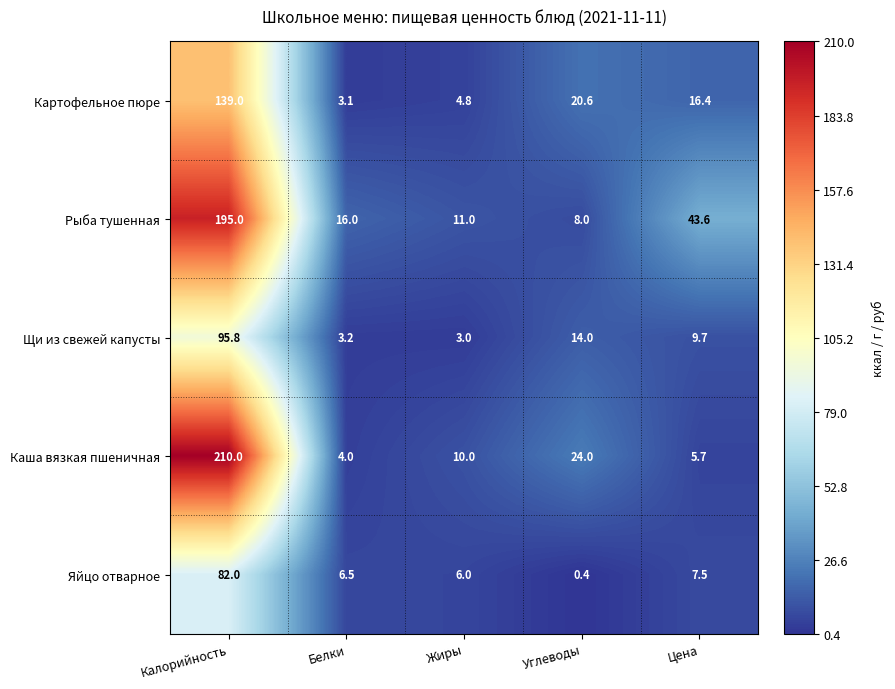

What is the difference between the maximum and second lowest values in the Картофельное пюре series?

134.2